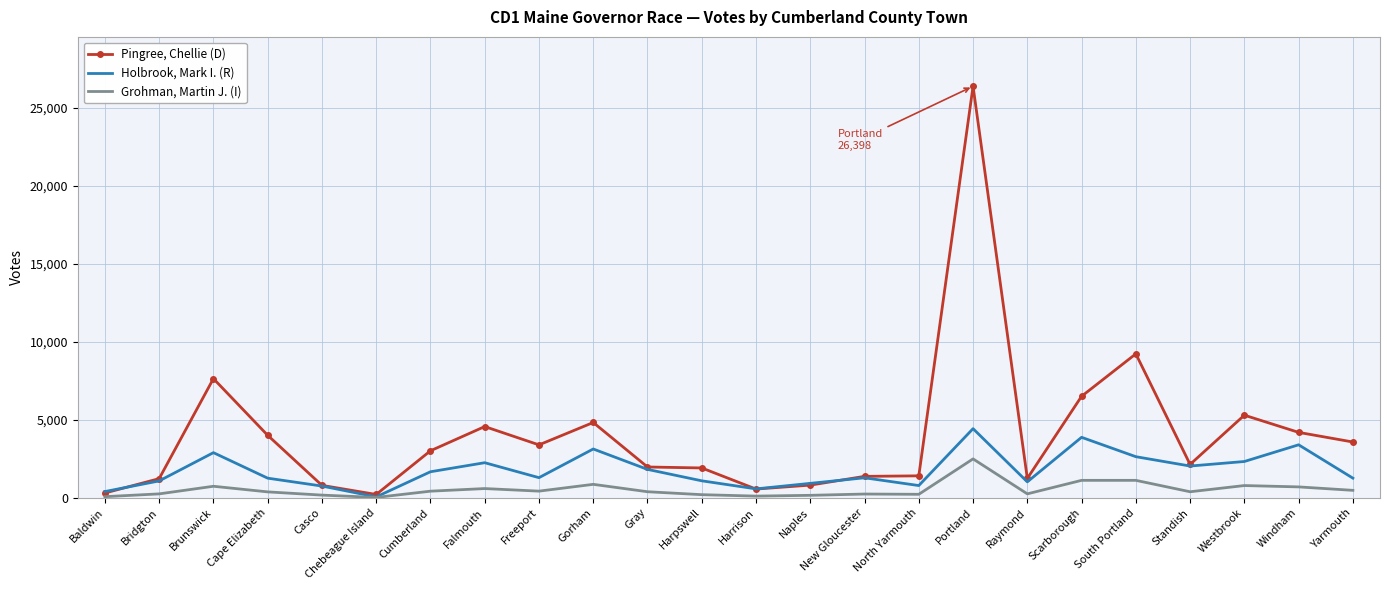

What is the maximum value for Pingree, Chellie (D)?

26398